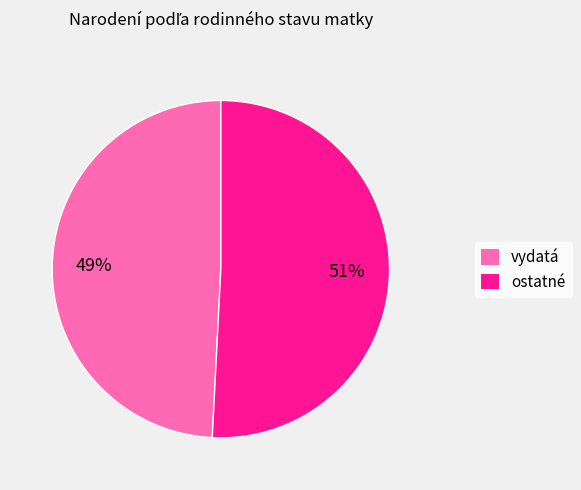

Is there any slice that represents more than half of the pie?

Yes